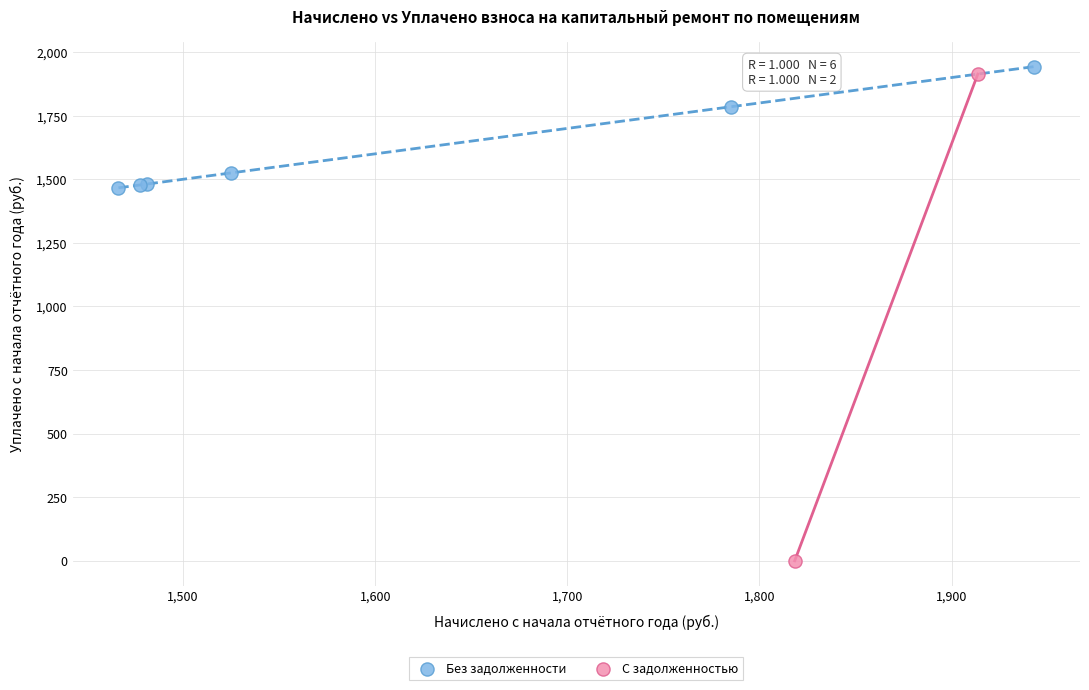

What are all the series names shown in the legend?

Без задолженности, С задолженностью